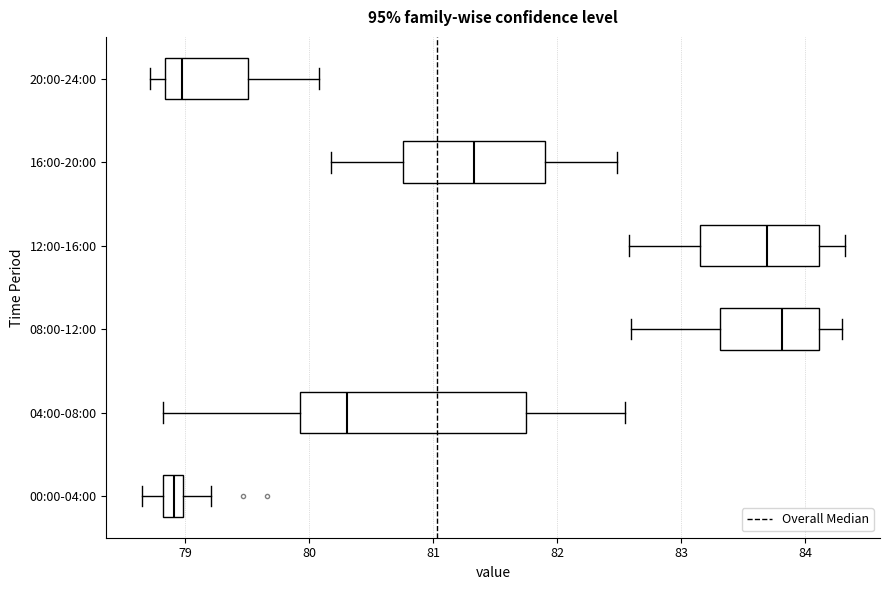

Reading bottom to top, read every box against the x-axis: the position of its median line, the range the box covers, and the ends of its whiskers. The values are not printed on the chart, so give them approximately, as read against the axis.

00:00-04:00: median 78.9, box 78.8 to 79.0, whiskers 78.7 to 79.2
04:00-08:00: median 80.3, box 79.9 to 81.8, whiskers 78.8 to 82.6
08:00-12:00: median 83.8, box 83.3 to 84.1, whiskers 82.6 to 84.3
12:00-16:00: median 83.7, box 83.2 to 84.1, whiskers 82.6 to 84.3
16:00-20:00: median 81.3, box 80.8 to 81.9, whiskers 80.2 to 82.5
20:00-24:00: median 79.0, box 78.8 to 79.5, whiskers 78.7 to 80.1